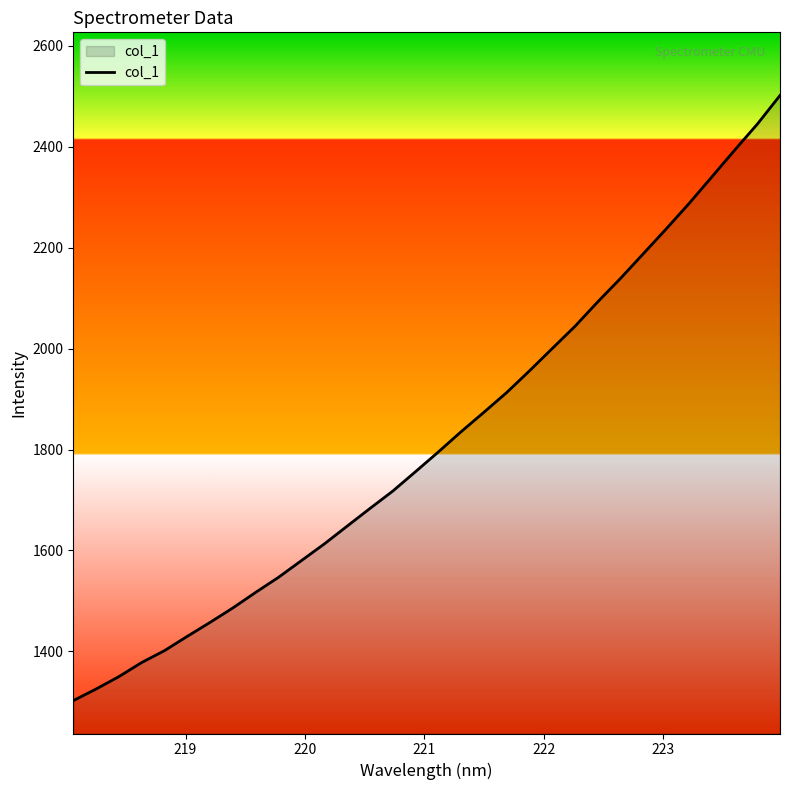

What is the smallest value displayed?

1302.3